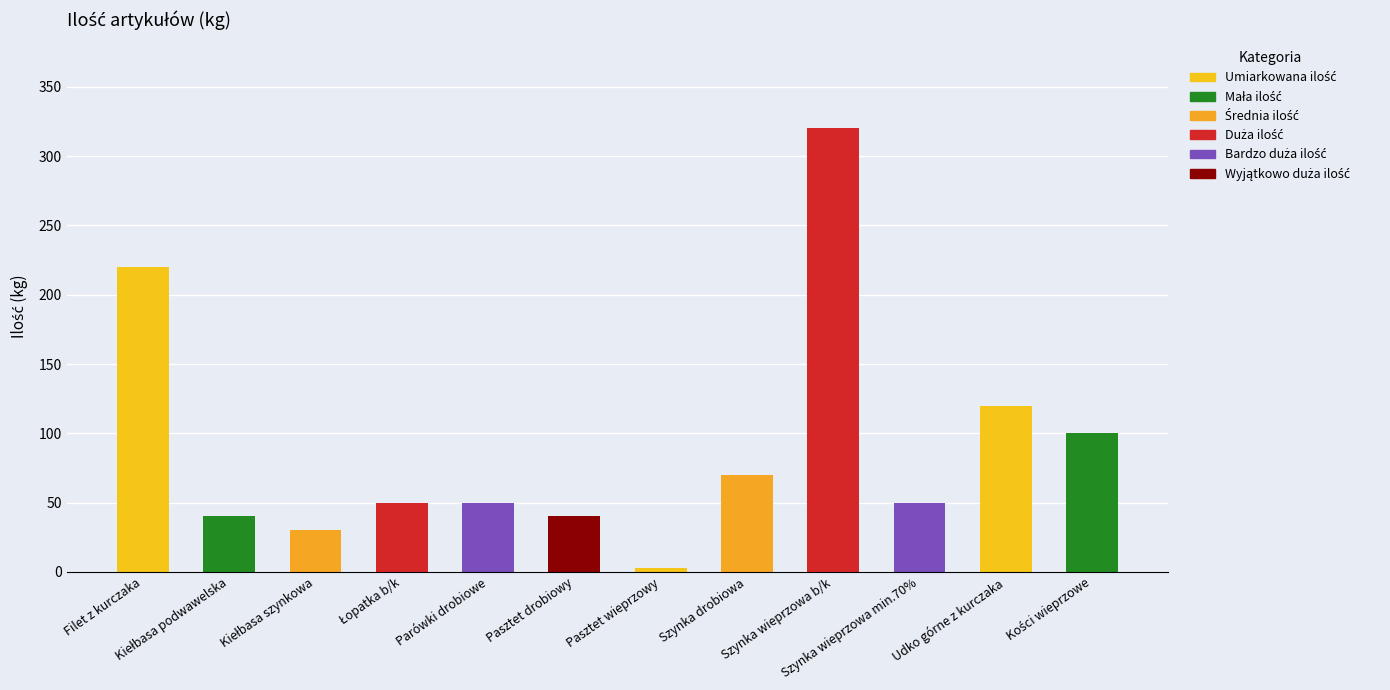

What is the difference between the values at Udko górne z kurczaka and Szynka wieprzowa b/k?

200